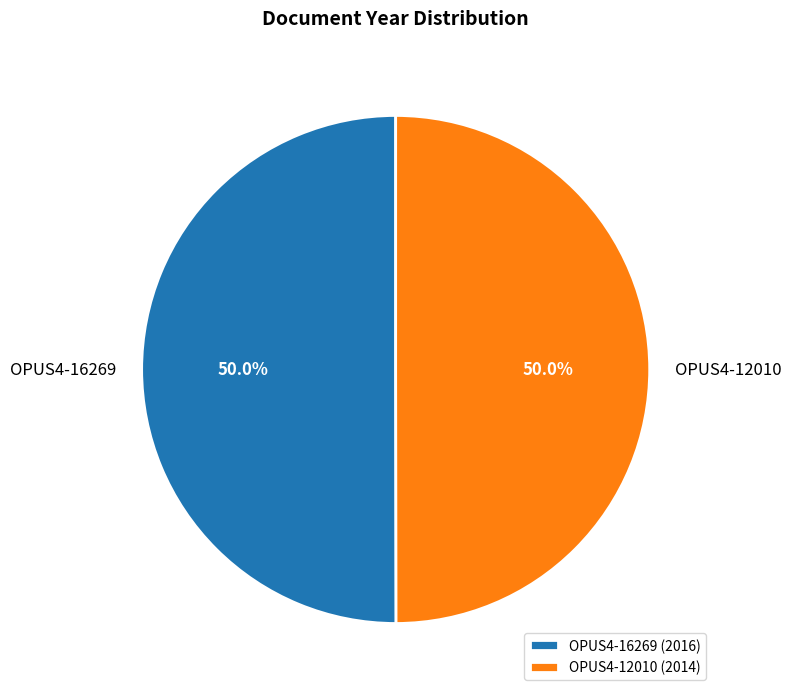

What portion of the pie excludes OPUS4-16269?

50.0%